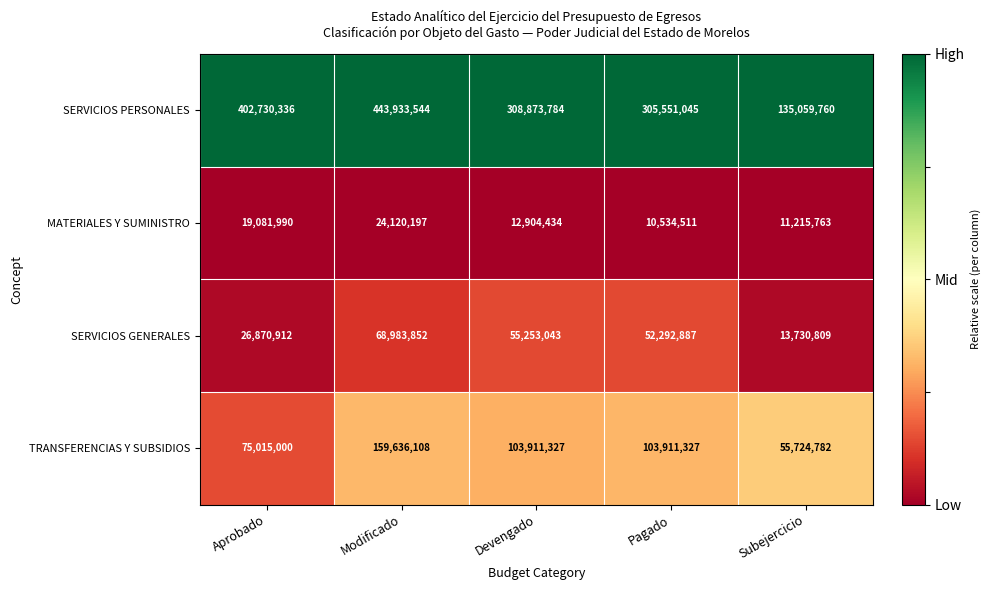

Which series has the largest range (max minus min)?

SERVICIOS PERSONALES